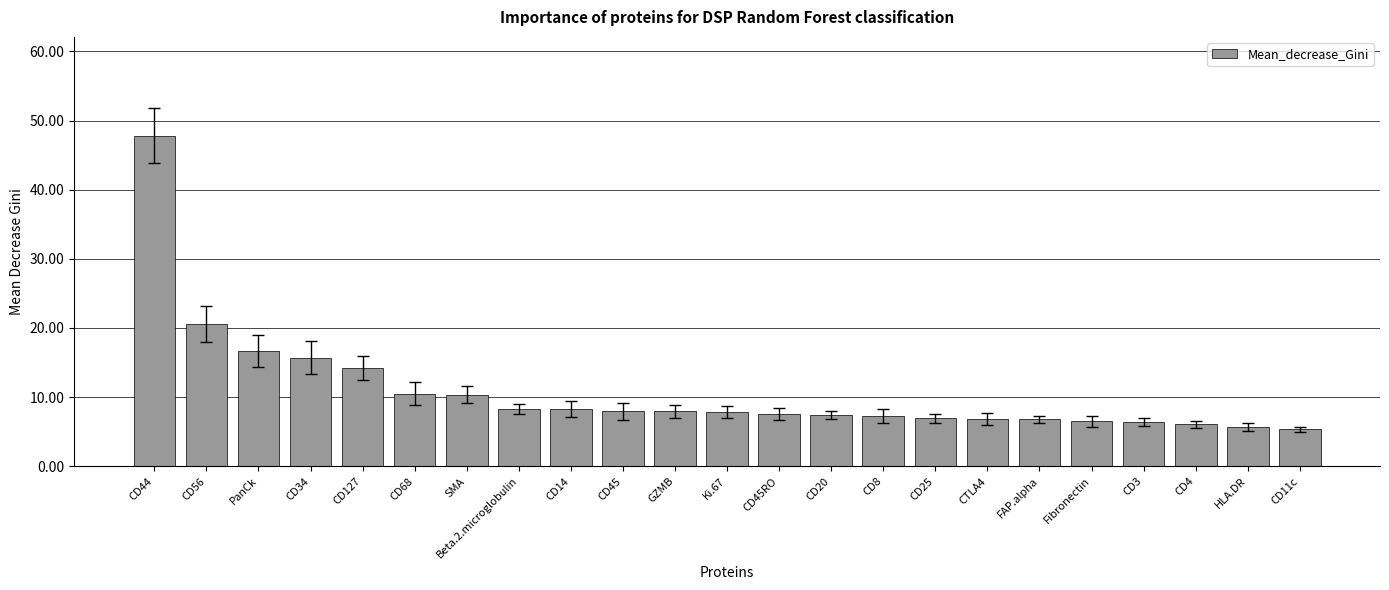

What is the smallest value displayed?

5.3